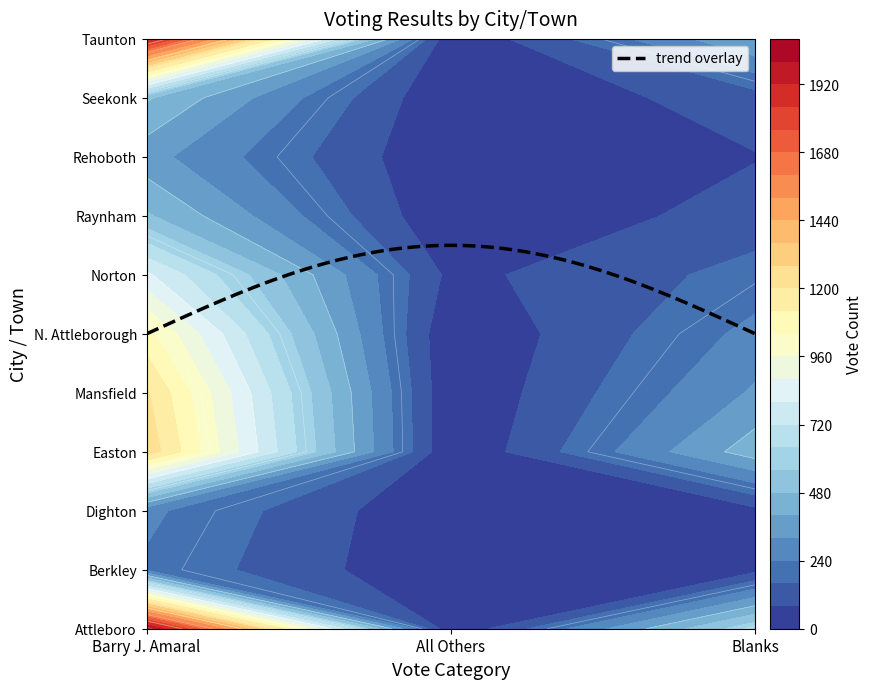

Reading left to right, what are all the values shown in this chart?

Barry J. Amaral: 0=2036	1=226	2=258	3=1262	4=1215	5=1065	6=815	7=491	8=350	9=491	10=1929
All Others: 0=5	1=1	2=1	3=0	4=3	5=2	6=56	7=1	8=0	9=3	10=4
Blanks: 0=621	1=56	2=57	3=445	4=332	5=266	6=189	7=116	8=76	9=122	10=402